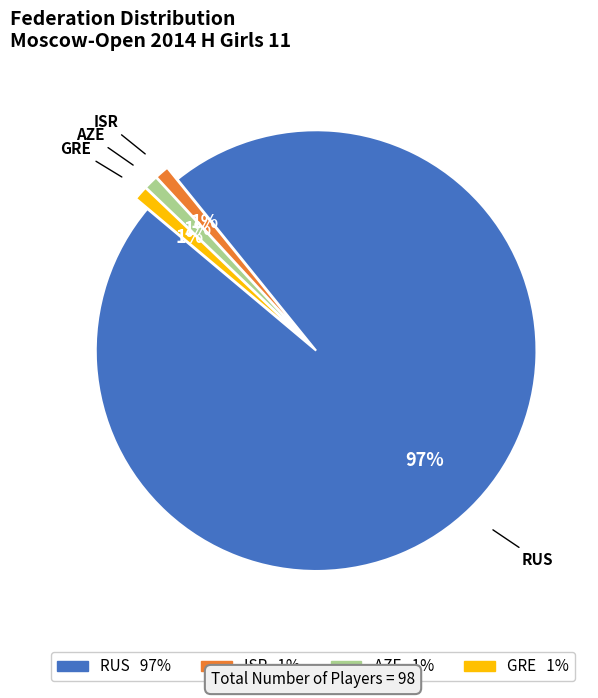

Does any single category account for the majority?

Yes